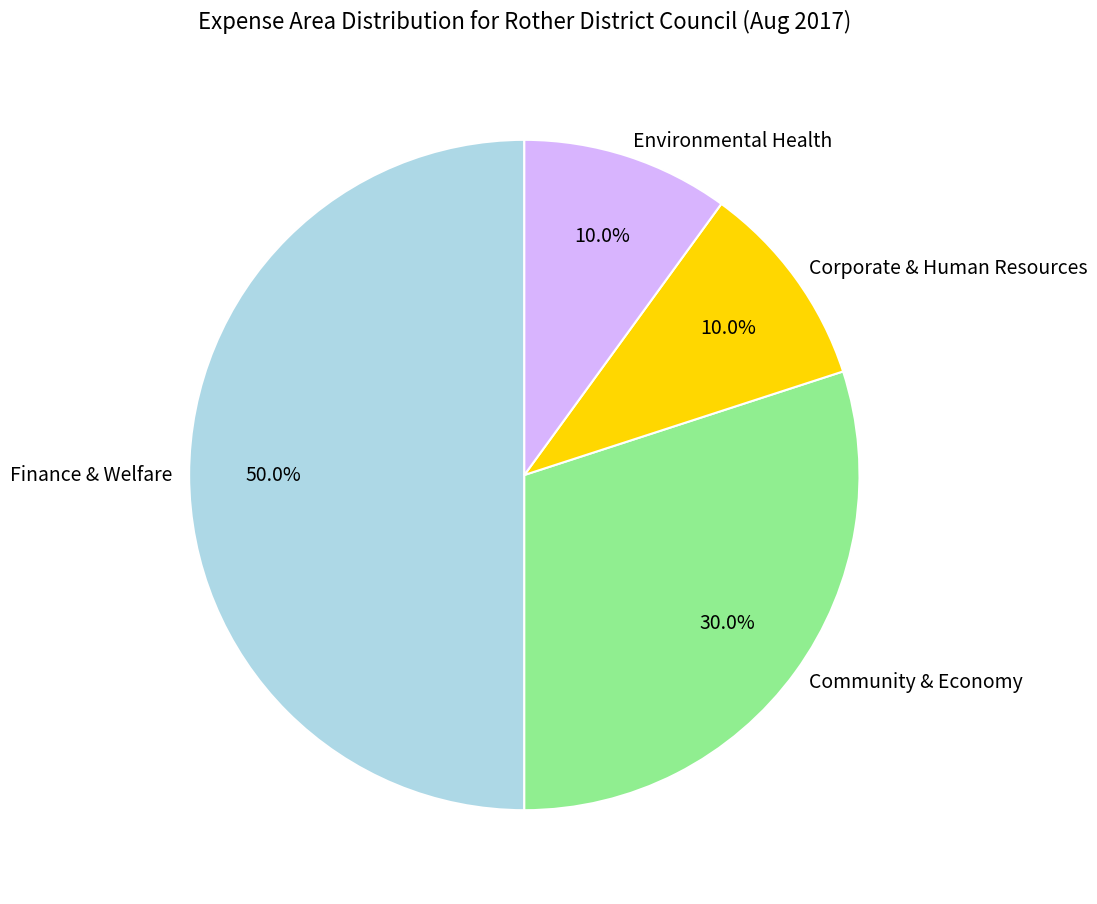

How much of the chart is everything except Finance & Welfare?

50.0%